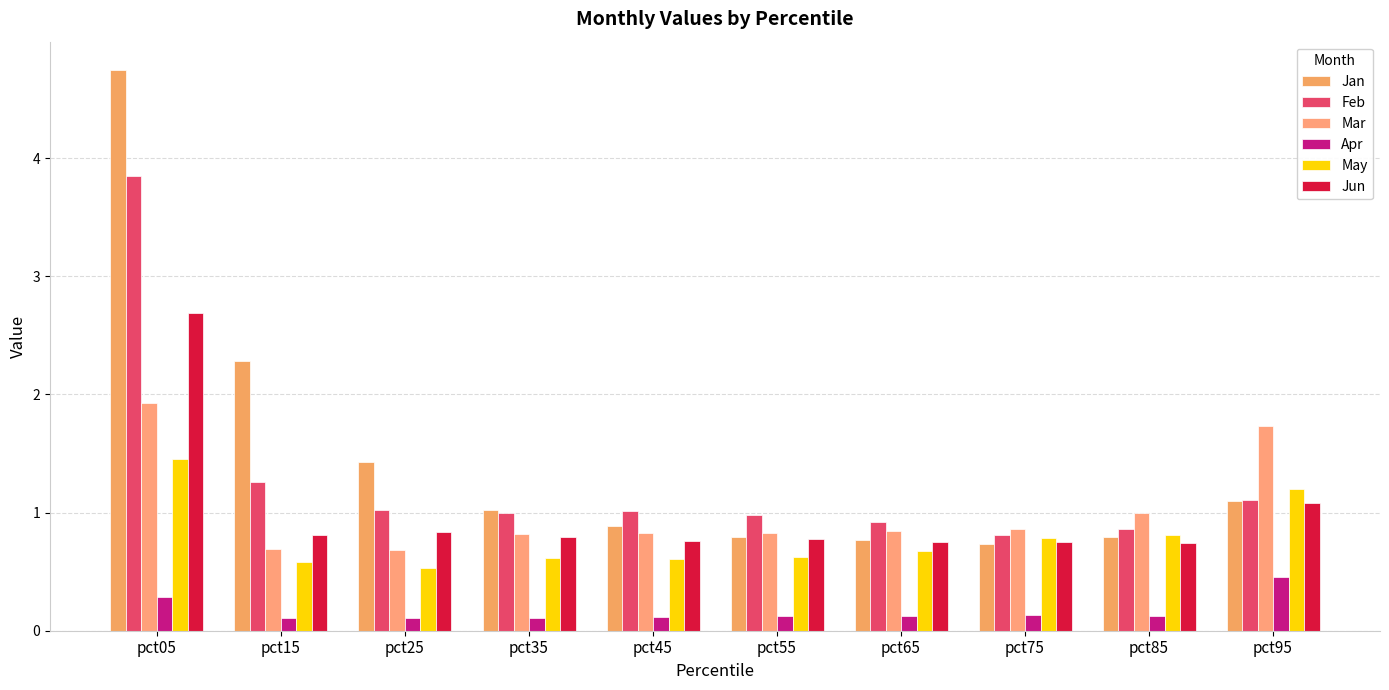

What is the spread (max minus min) of values at pct25?

1.3